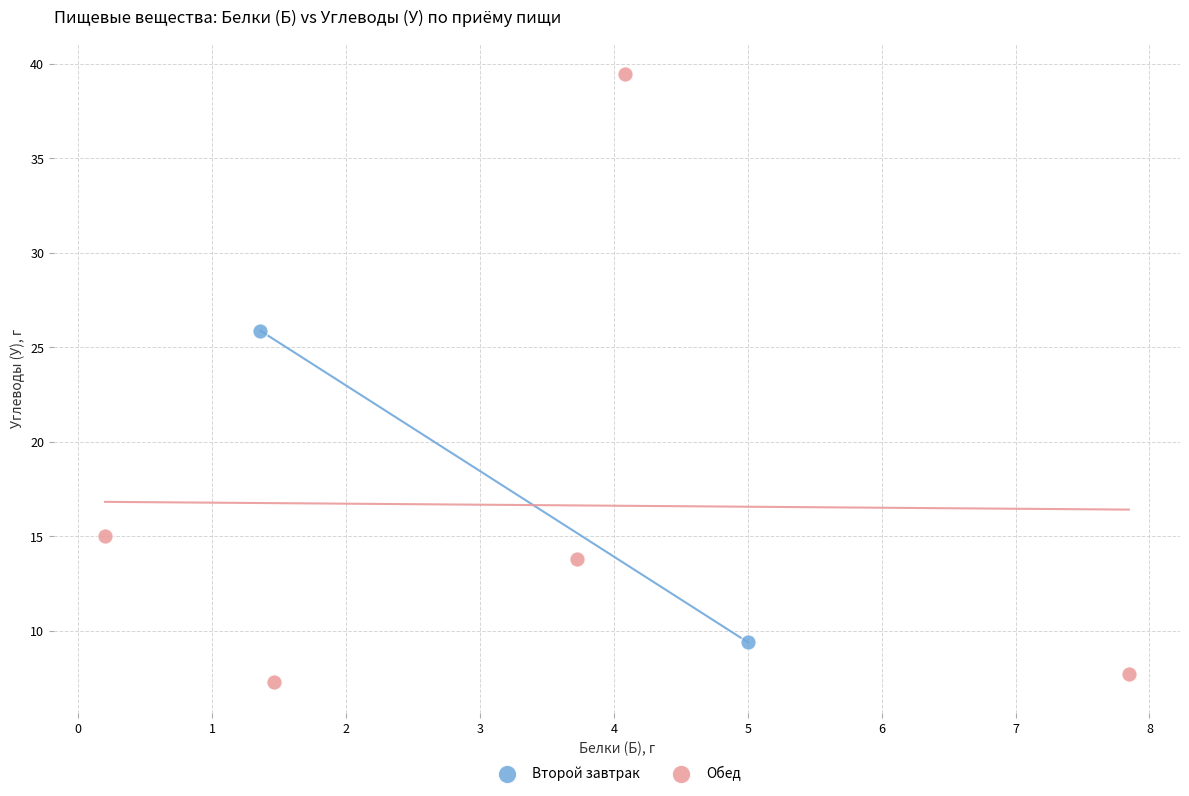

What are all the series names shown in the legend?

Второй завтрак, Обед